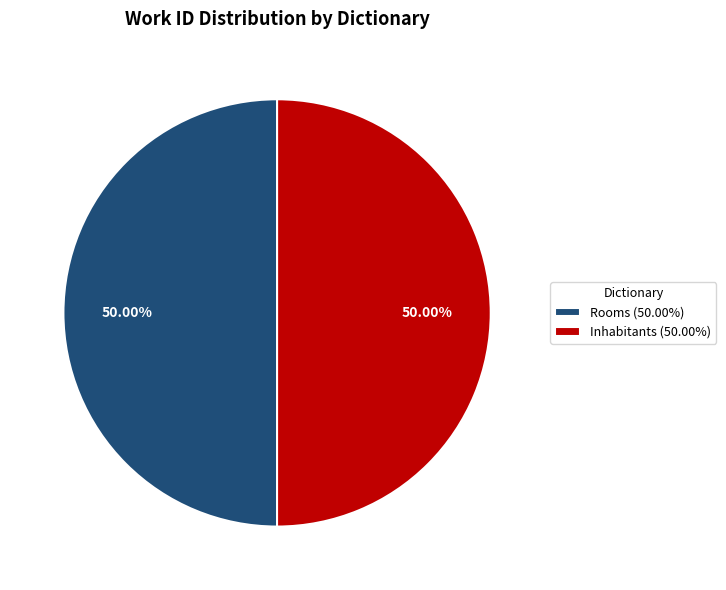

To the nearest percent, what portion does Inhabitants represent?

50%